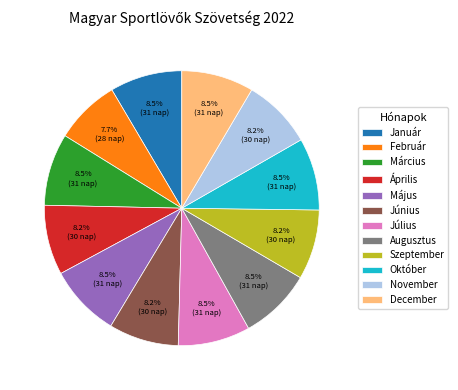

Does any single category account for the majority?

No